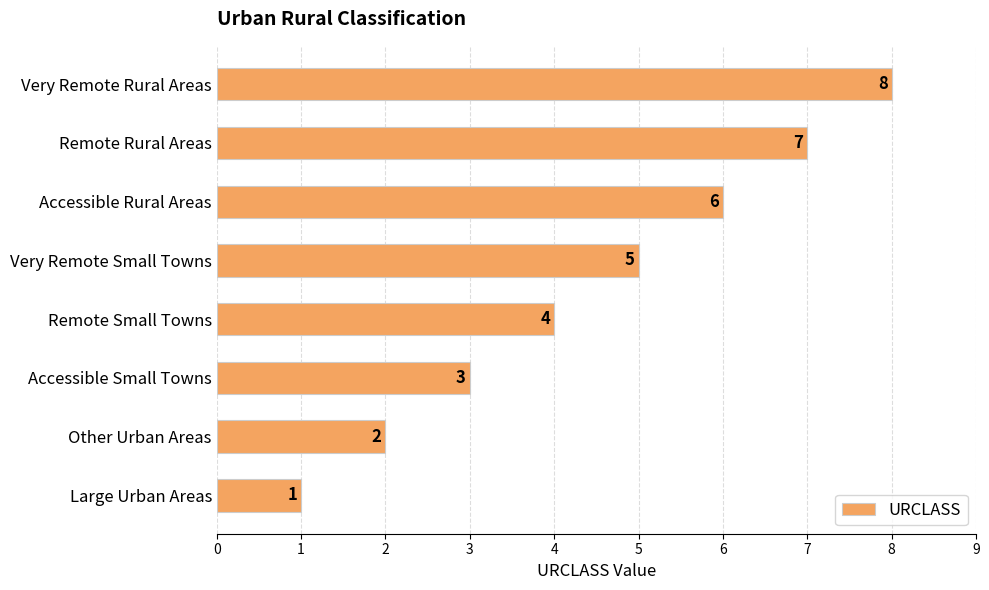

Are the bars grouped side by side (vs. stacked)?

No